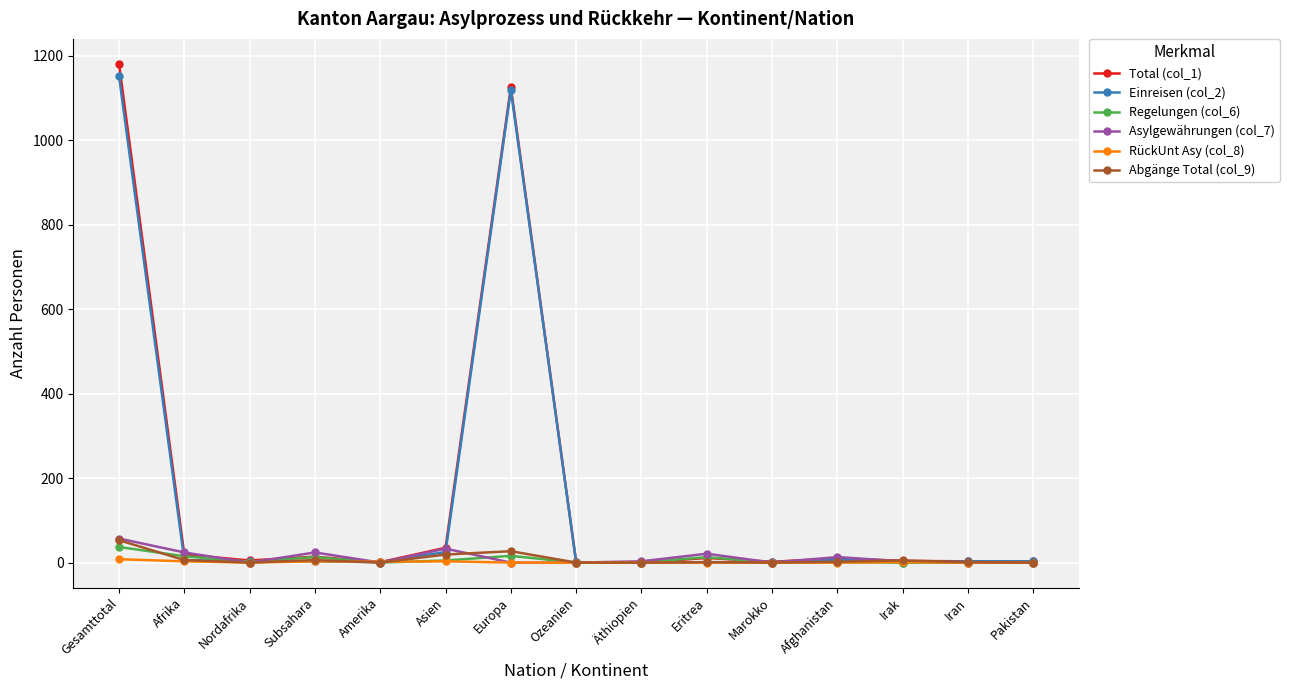

True or false: RückUnt Asy (col_8) has a value of 0 at Afghanistan.

True